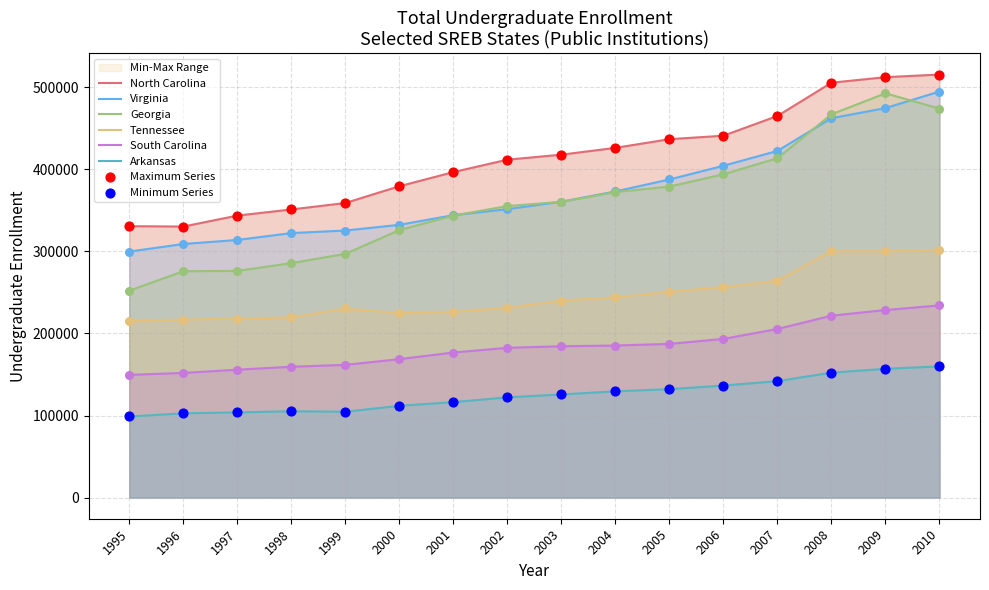

Which series has the widest spread of Y values?

Georgia